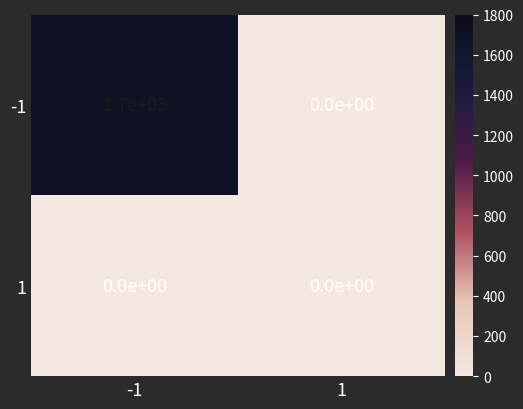

Rank the series by their average value, from highest to lowest.

-1, 1